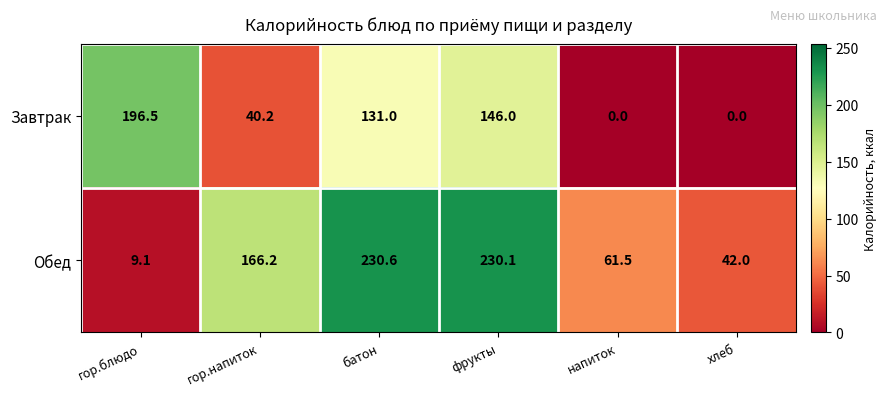

Reading right to left, what are all the values shown in this chart?

Завтрак: хлеб=0.0	напиток=0.0	фрукты=146.0	батон=131.0	гор.напиток=40.2	гор.блюдо=196.5
Обед: хлеб=42.0	напиток=61.5	фрукты=230.1	батон=230.6	гор.напиток=166.2	гор.блюдо=9.1